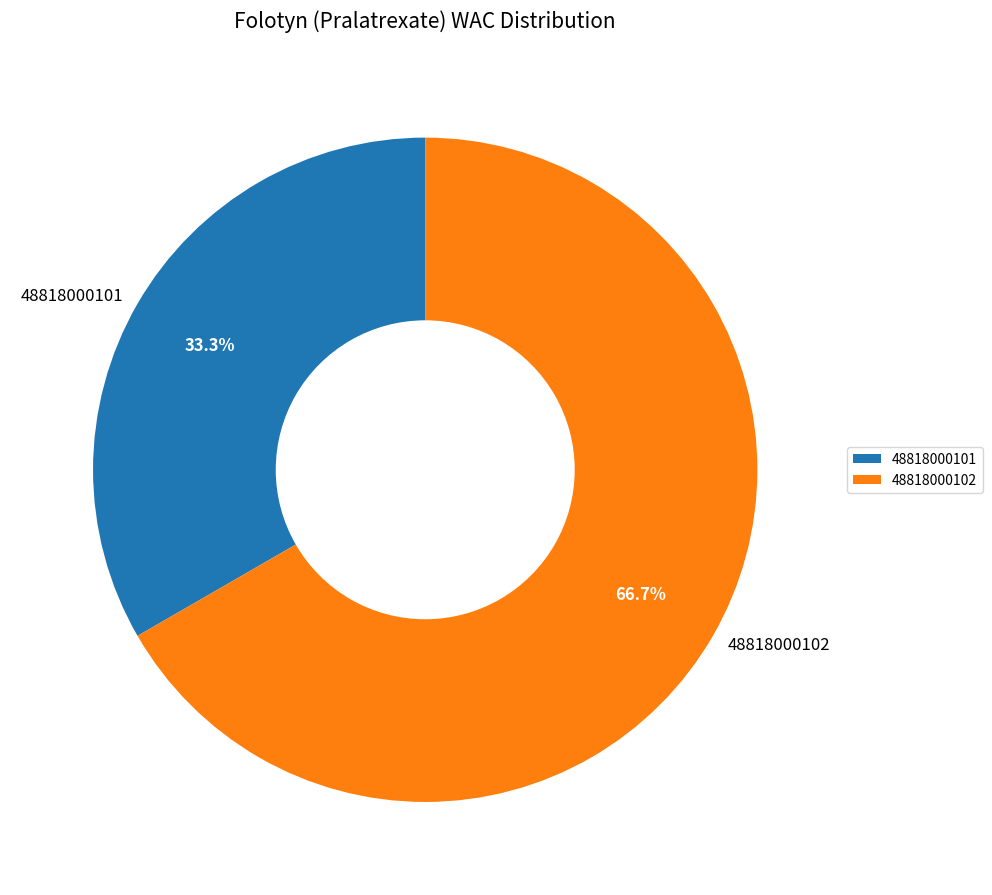

Count the number of slices in the pie.

2